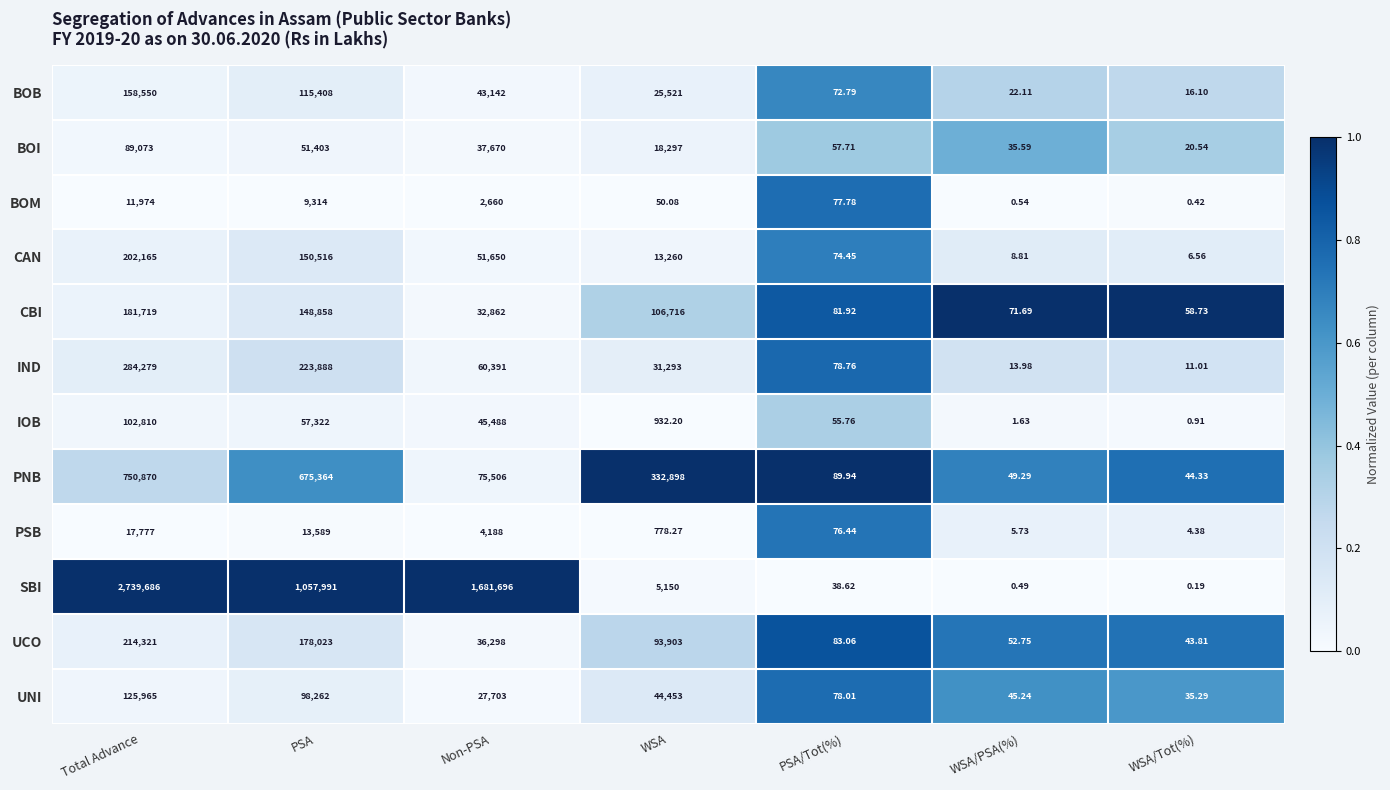

Rank the series by their maximum value, from lowest to highest.

BOM, PSB, BOI, IOB, UNI, BOB, CBI, CAN, UCO, IND, PNB, SBI